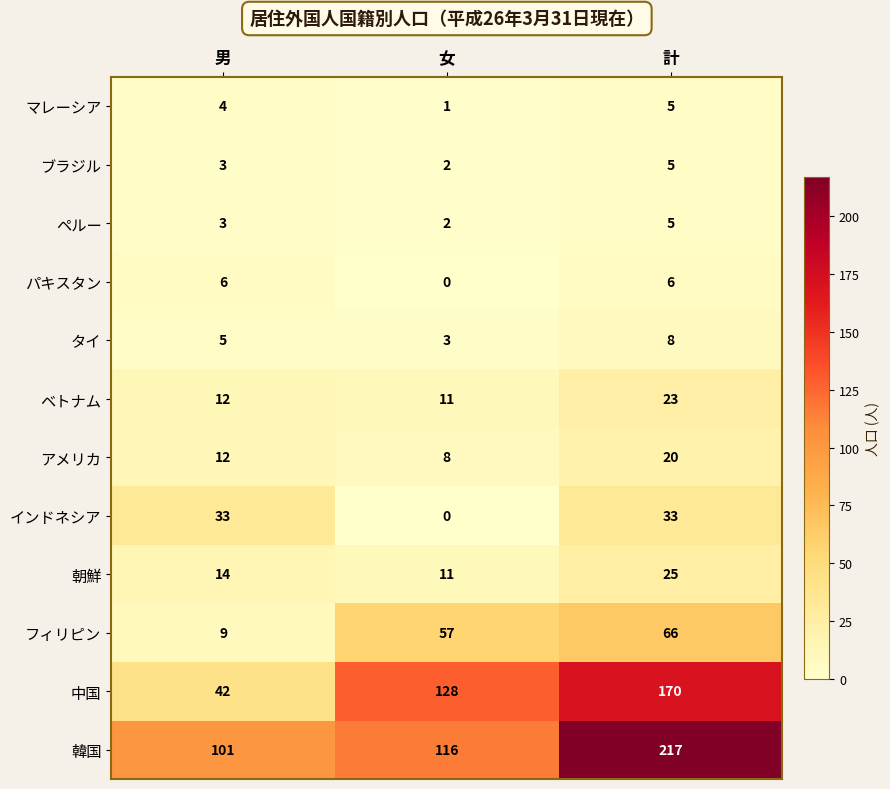

The パキスタン series shows 0 at 女. True or false?

True